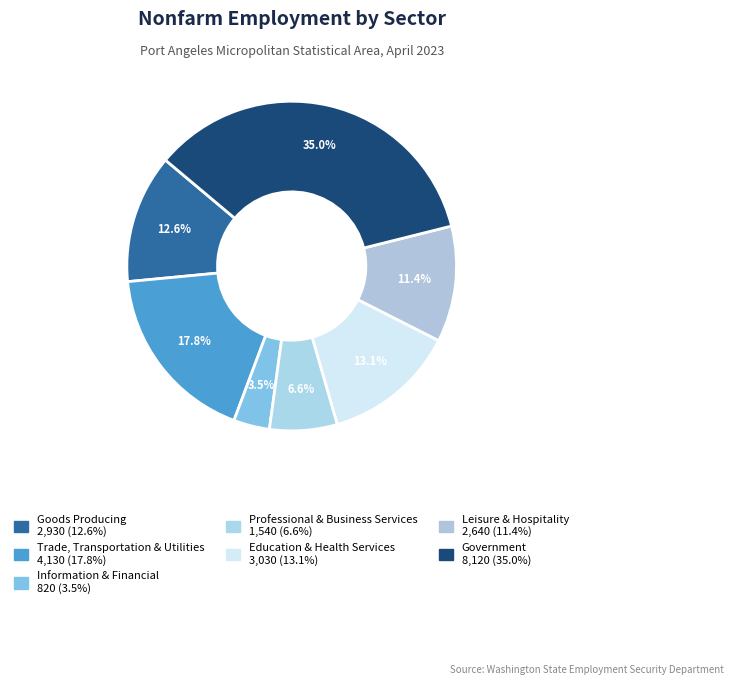

Count the number of slices in the pie.

7